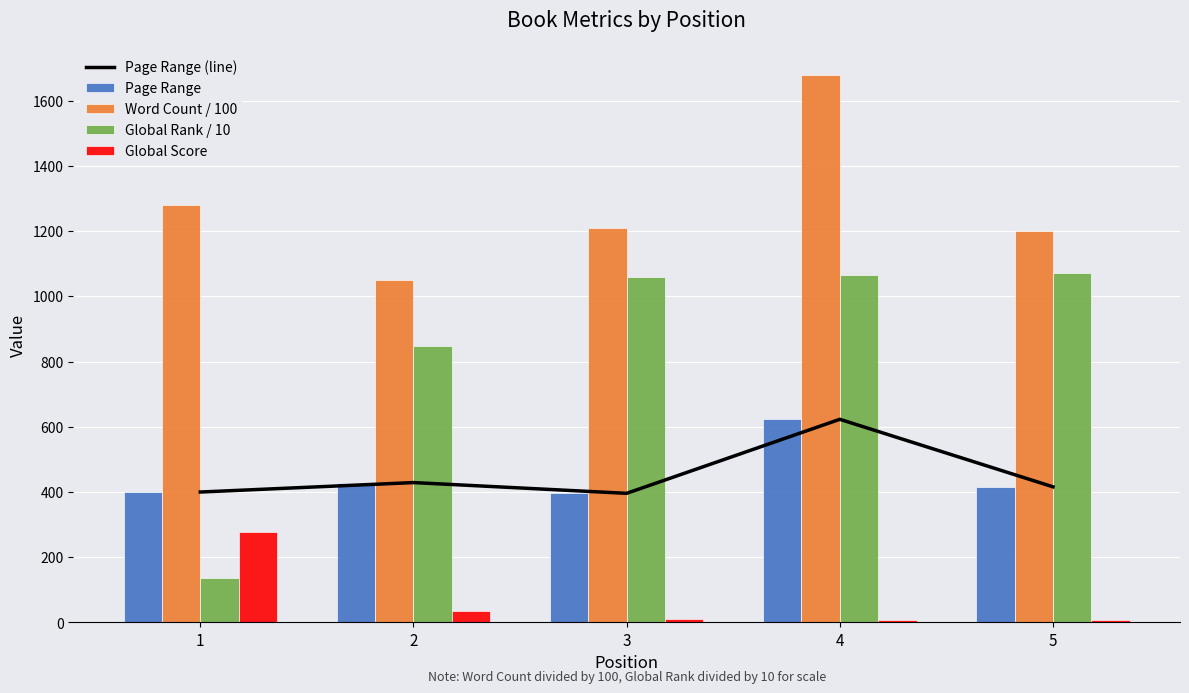

Are the bars grouped side by side (vs. stacked)?

Yes